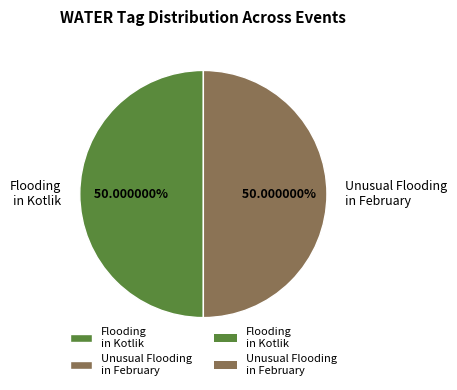

To the nearest percent, what is the average slice percentage?

50%